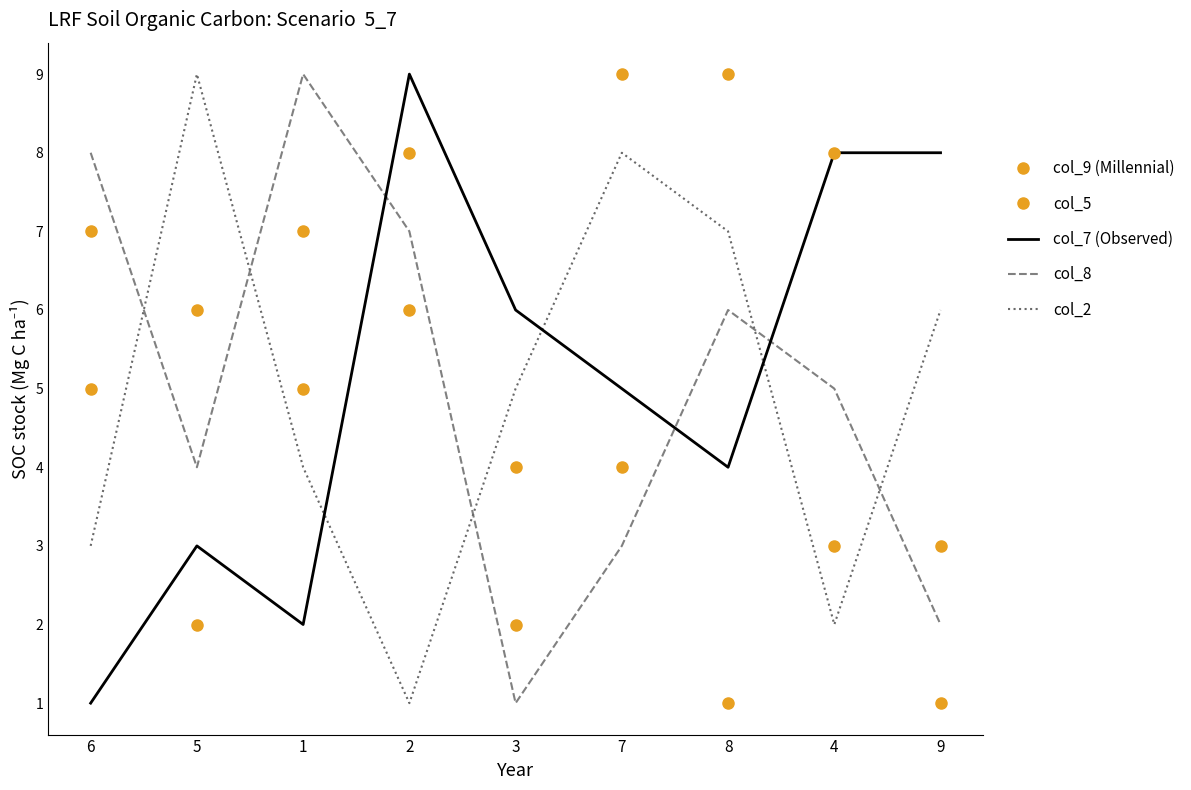

Which series ends up on top after the final intersection of col_8 and col_5?

col_5